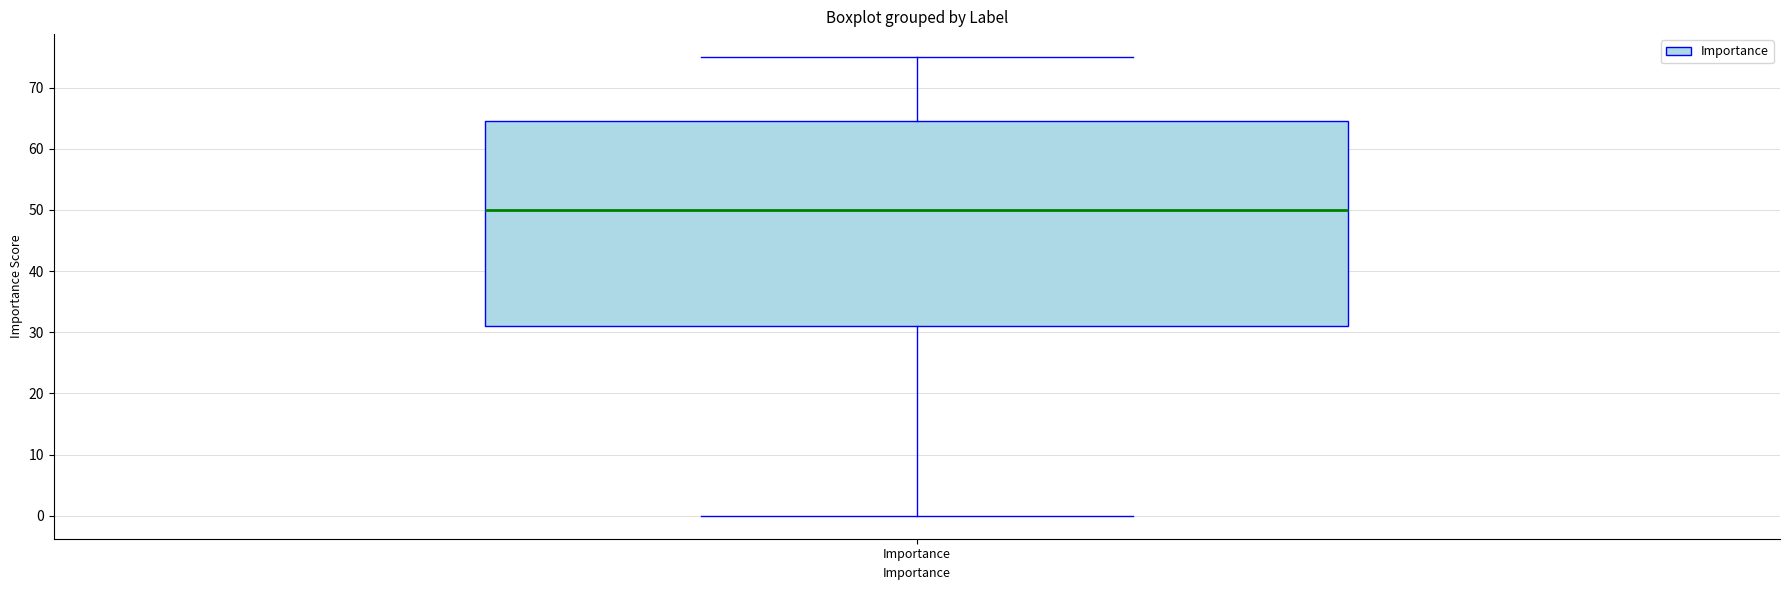

Read this box plot against the y-axis: the position of the median line, the range covered by the box, and the ends of both whiskers. The values are not printed on the chart, so give them approximately, as read against the axis.

median 50, box 31 to 65, whiskers 0 to 75